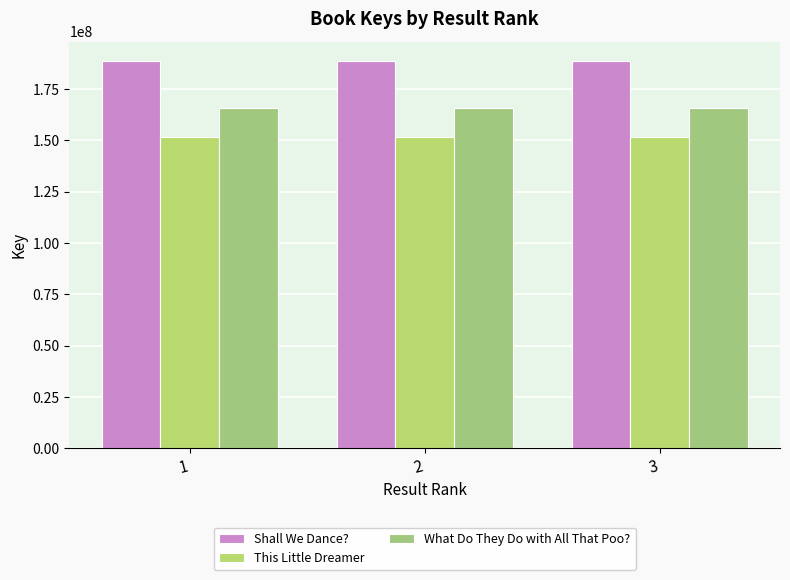

What is the sum of the Shall We Dance? values at 3 and 2?

377483962